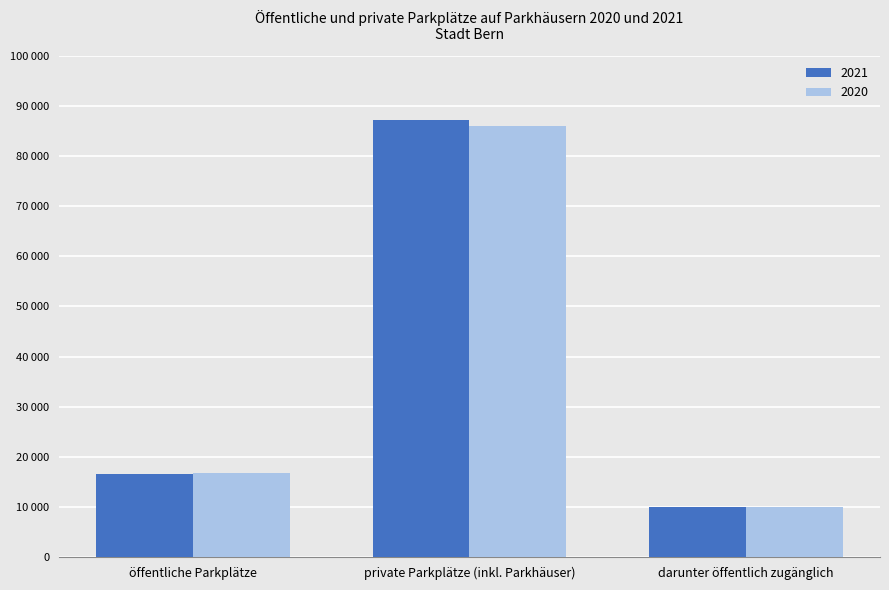

Are the bars horizontal?

No